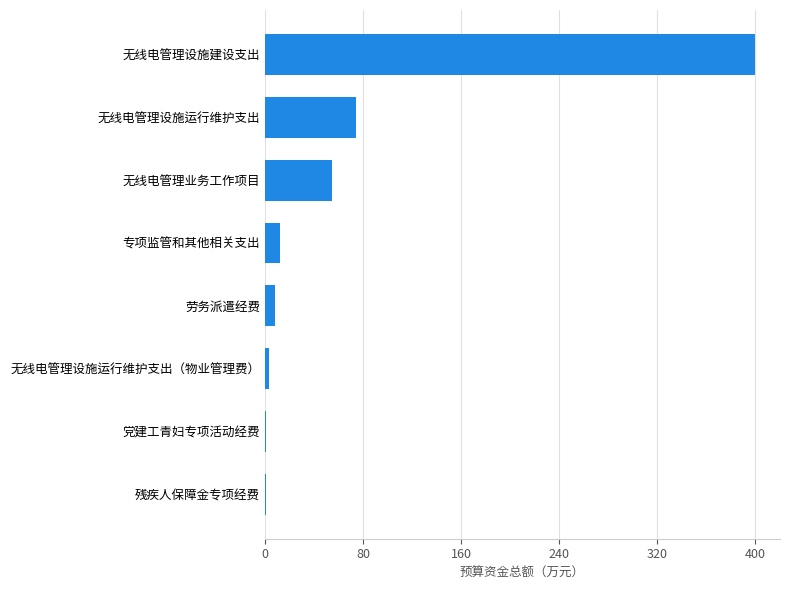

Which has a higher value, 无线电管理设施建设支出 or 无线电管理业务工作项目?

无线电管理设施建设支出